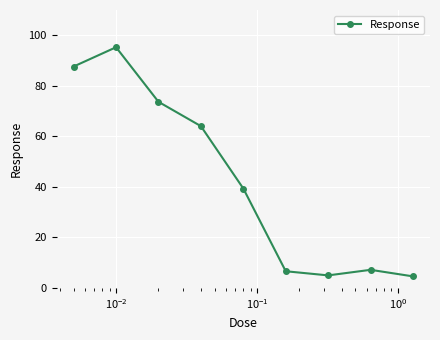

Is this an area chart (filled region under the line)?

No